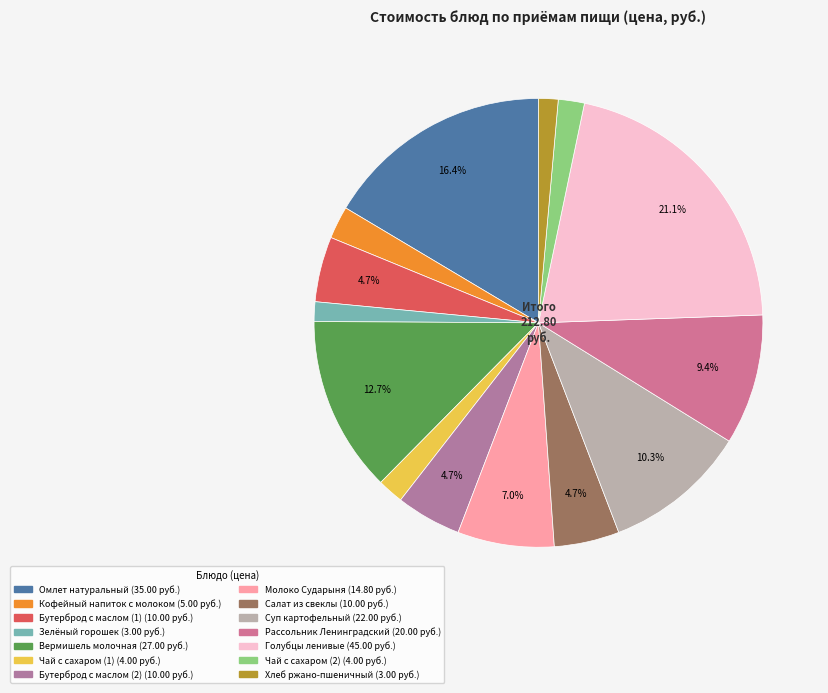

Which slice is the largest?

Голубцы ленивые